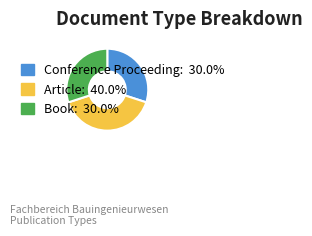

Do Conference Proceeding: 30.0% and Article: 40.0% together represent more than half of the pie?

Yes